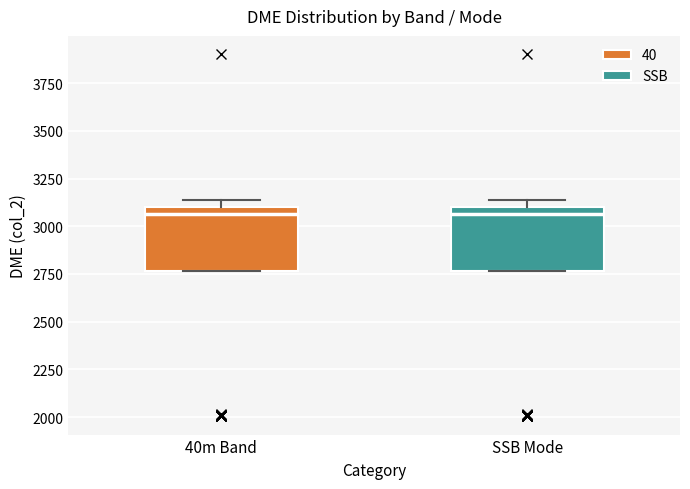

Where does the median line of the box for SSB Mode sit on the y-axis? The values are not printed on the chart, so give them approximately, as read against the axis.

3050